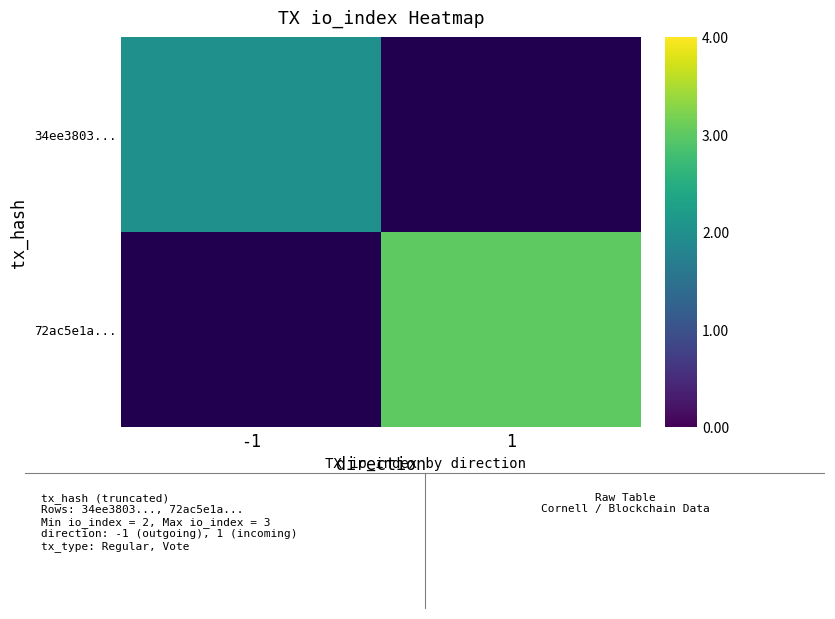

List the series in order of their overall mean, lowest first.

34ee3803..., 72ac5e1a...